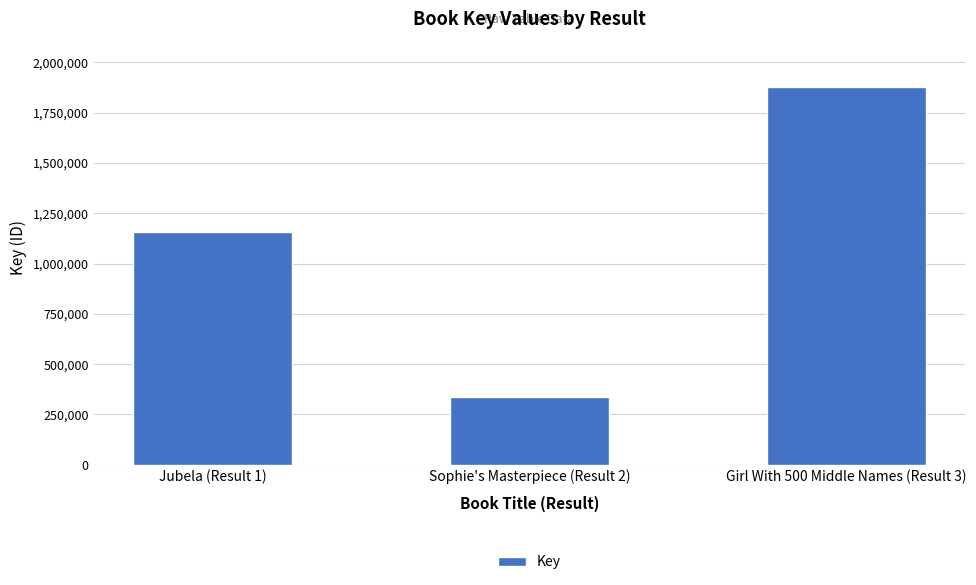

List the labels in order of value, smallest first.

Sophie's Masterpiece (Result 2), Jubela (Result 1), Girl With 500 Middle Names (Result 3)